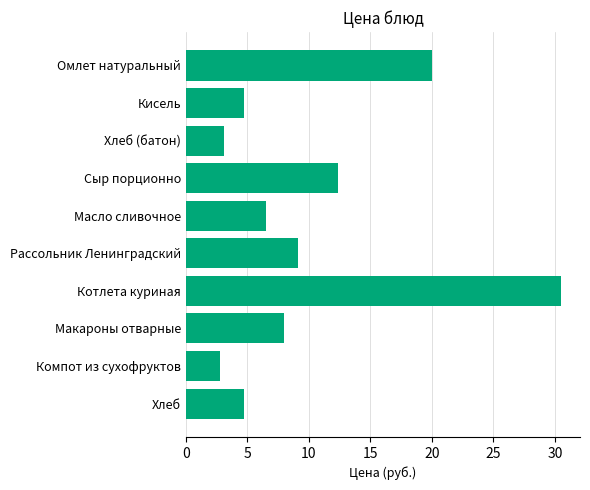

Which label corresponds to the smallest value in the chart?

Компот из сухофруктов